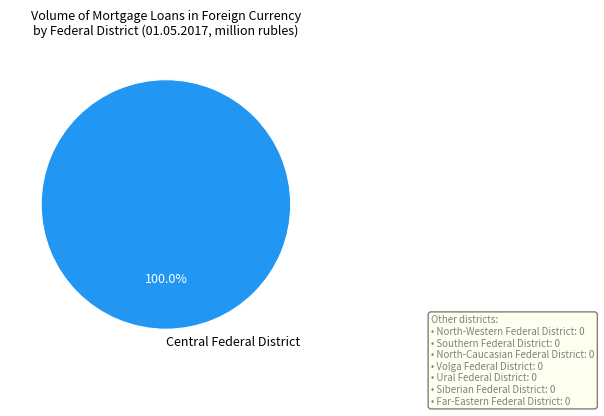

Does any single category account for the majority?

Yes